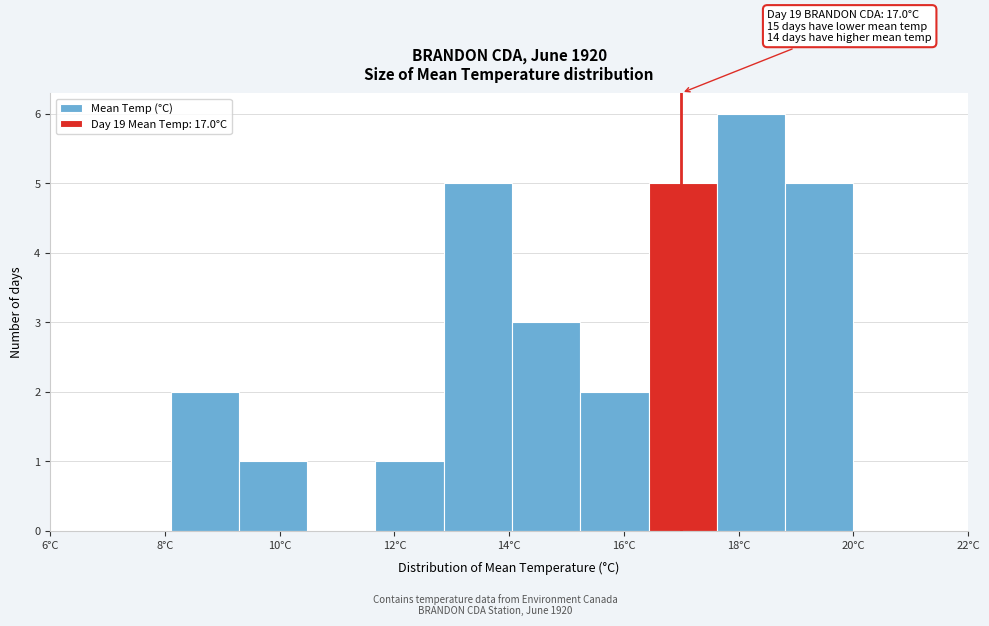

Which range on the x-axis has the tallest bar?

17.6 to 18.8